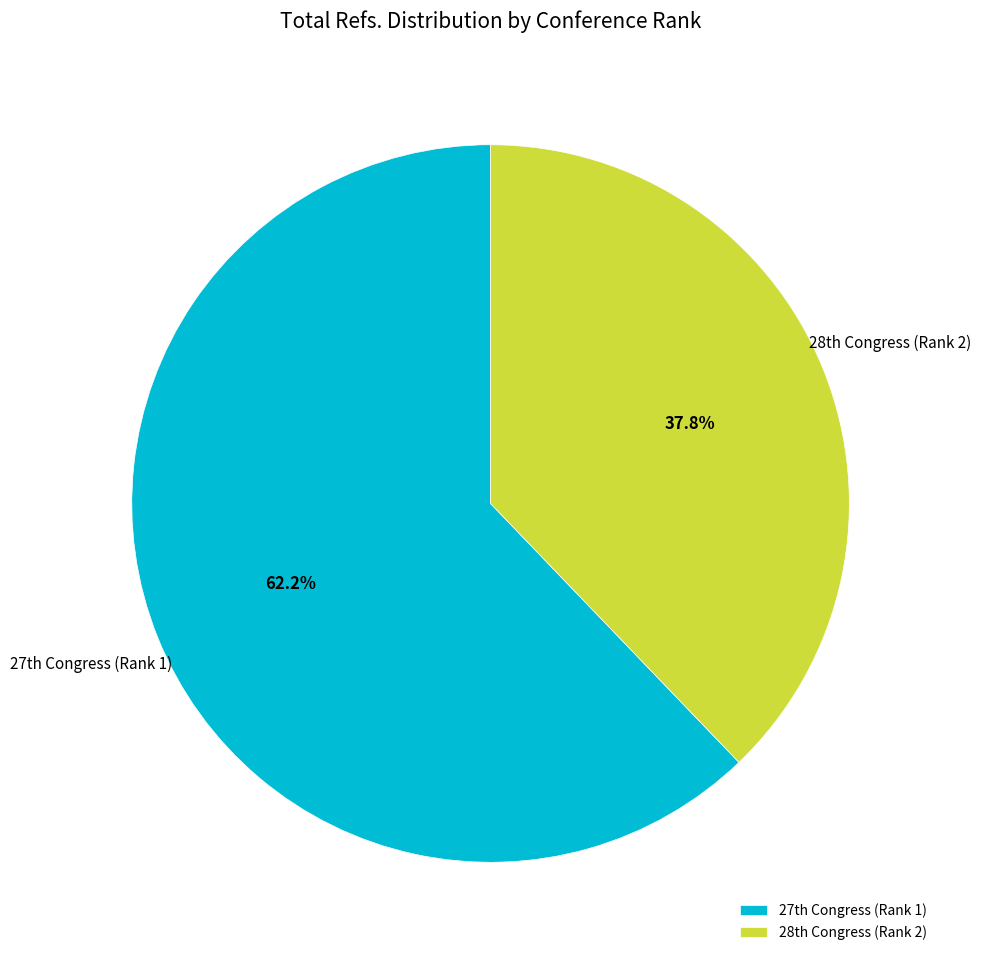

To the nearest percent, what is the difference between the largest and smallest slice percentages?

24%